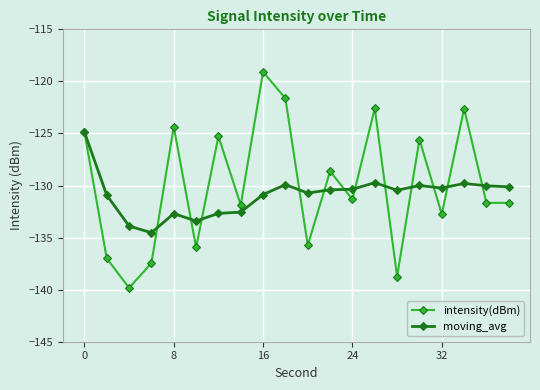

At how many categories does at least one series exceed -127?

8